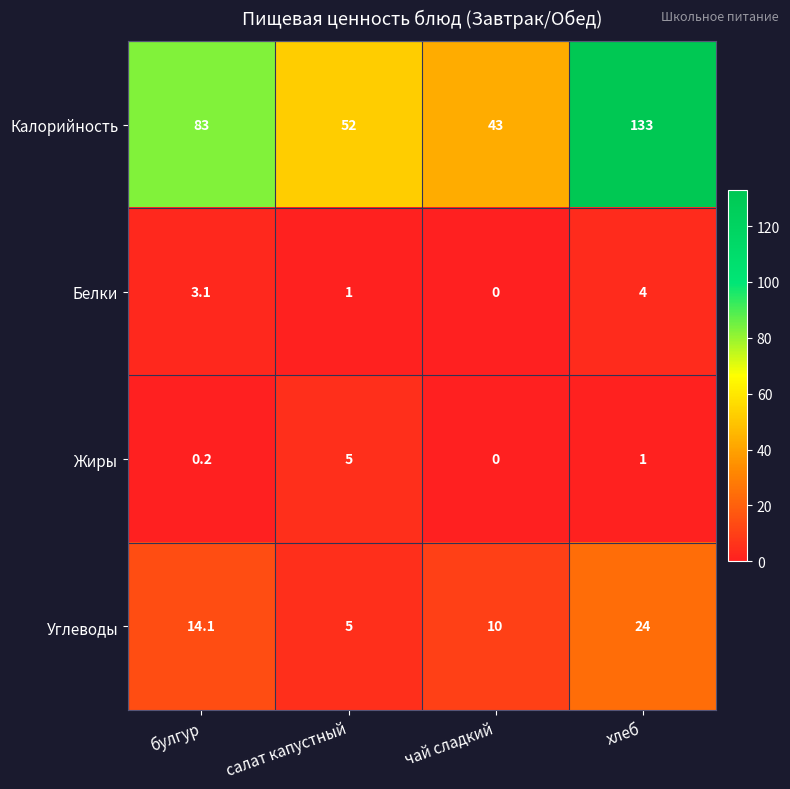

At which category is the sum across all series the highest?

хлеб